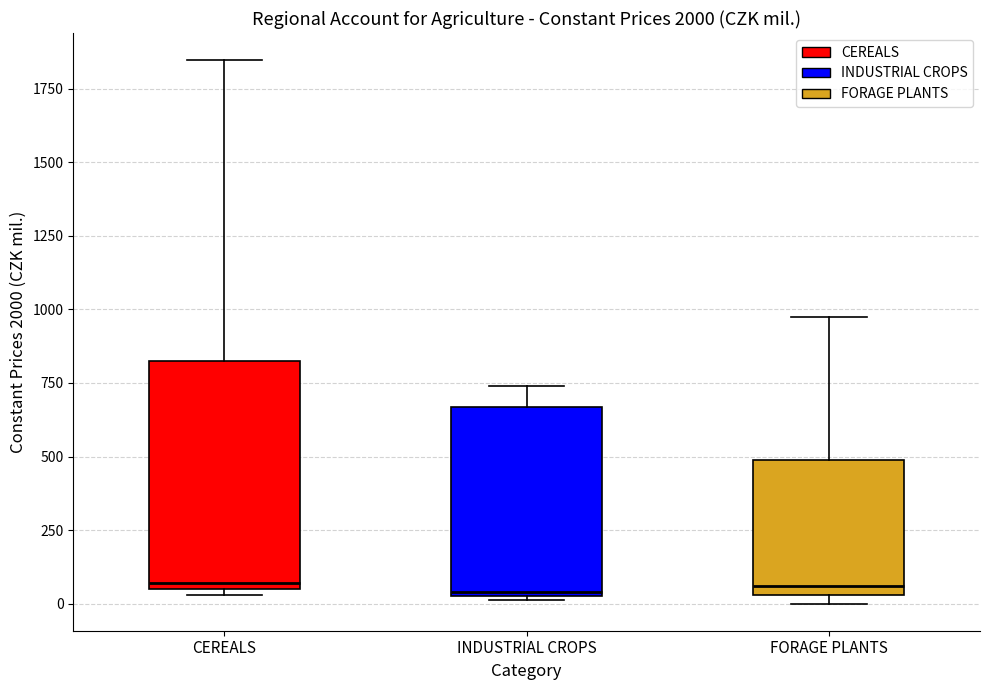

Where is the lower edge of the box for INDUSTRIAL CROPS on the y-axis? The values are not printed on the chart, so give them approximately, as read against the axis.

0